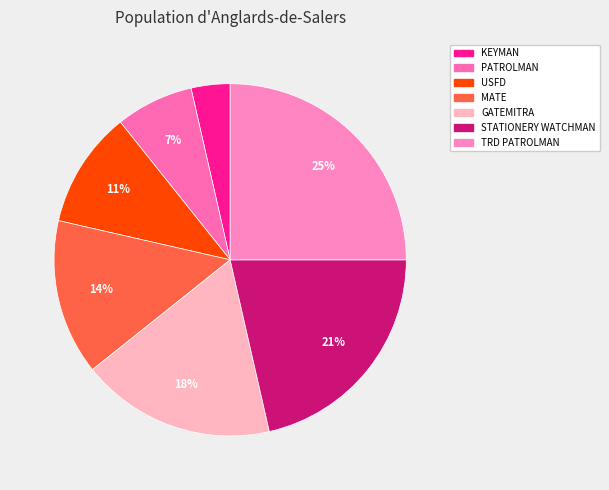

Combined, do KEYMAN and USFD account for over 50%?

No